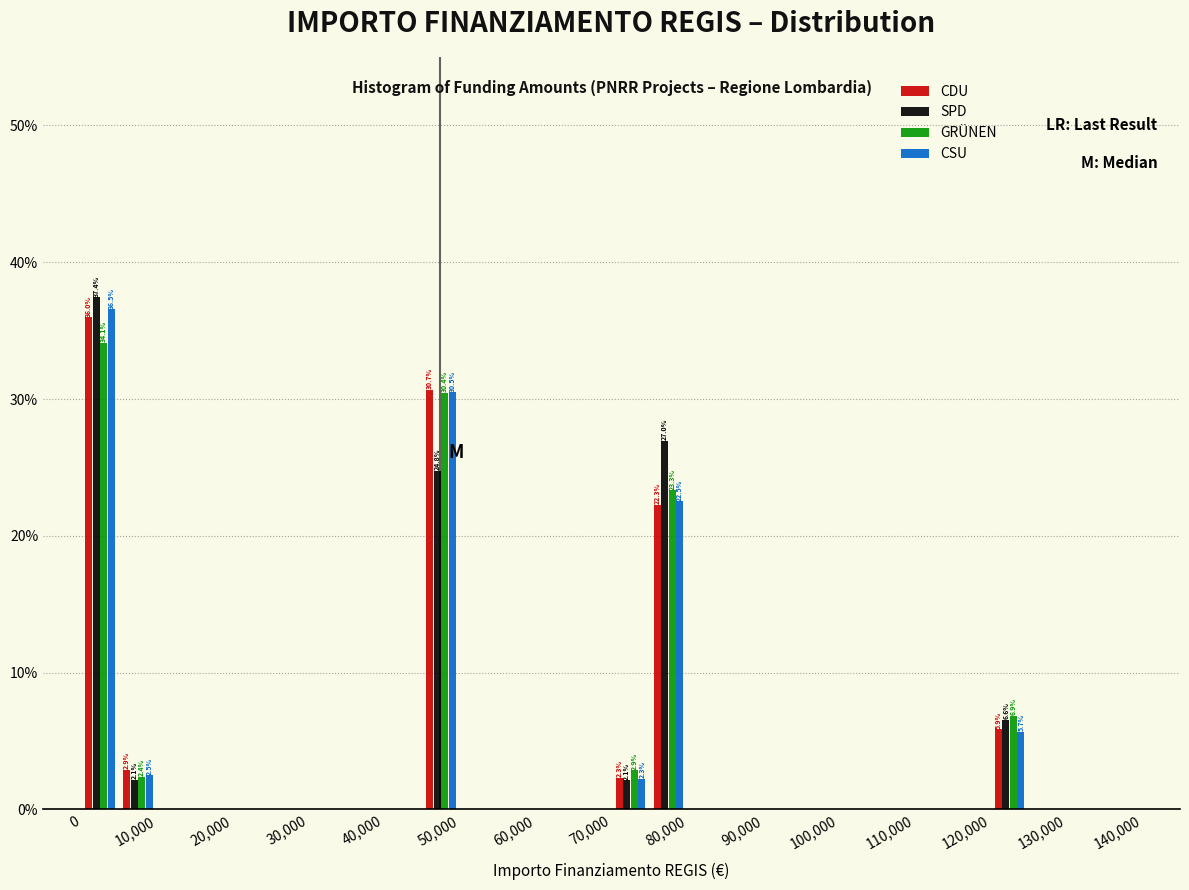

In the SPD series, which range on the x-axis has the tallest bar?

0 to 5000